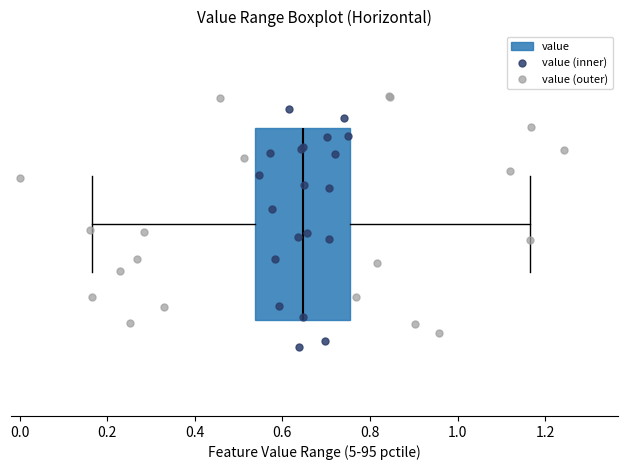

Read this box plot against the x-axis: the position of the median line, the range covered by the box, and the ends of both whiskers. The values are not printed on the chart, so give them approximately, as read against the axis.

median 0.64, box 0.54 to 0.76, whiskers 0.16 to 1.16